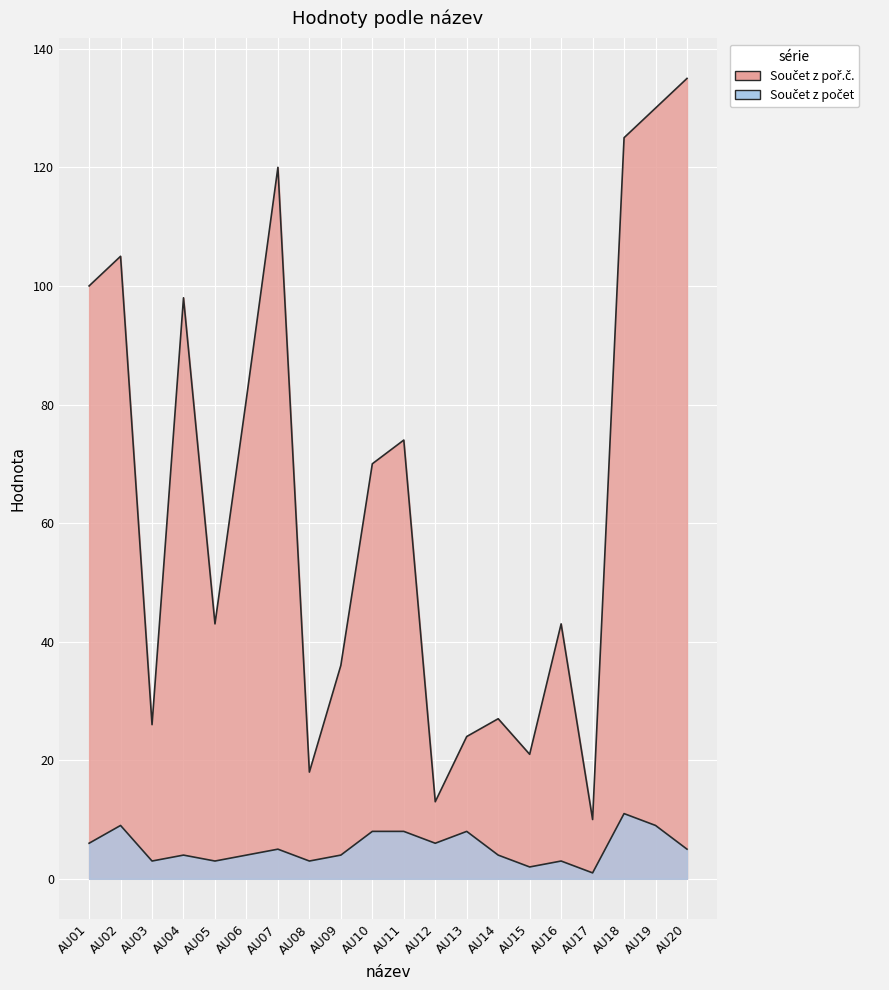

What is the lowest value of the Součet z počet series?

1